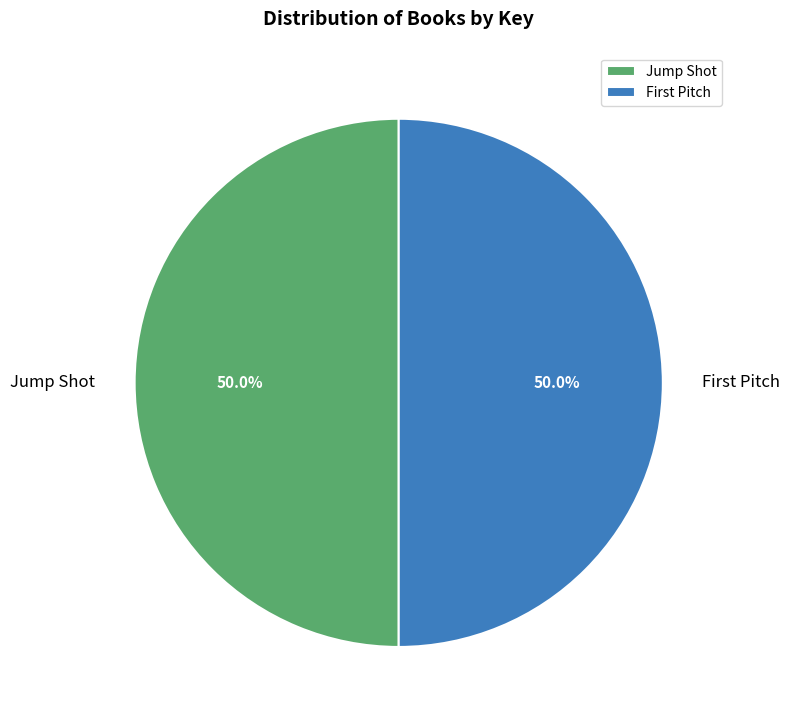

How many slices are in this pie chart?

2